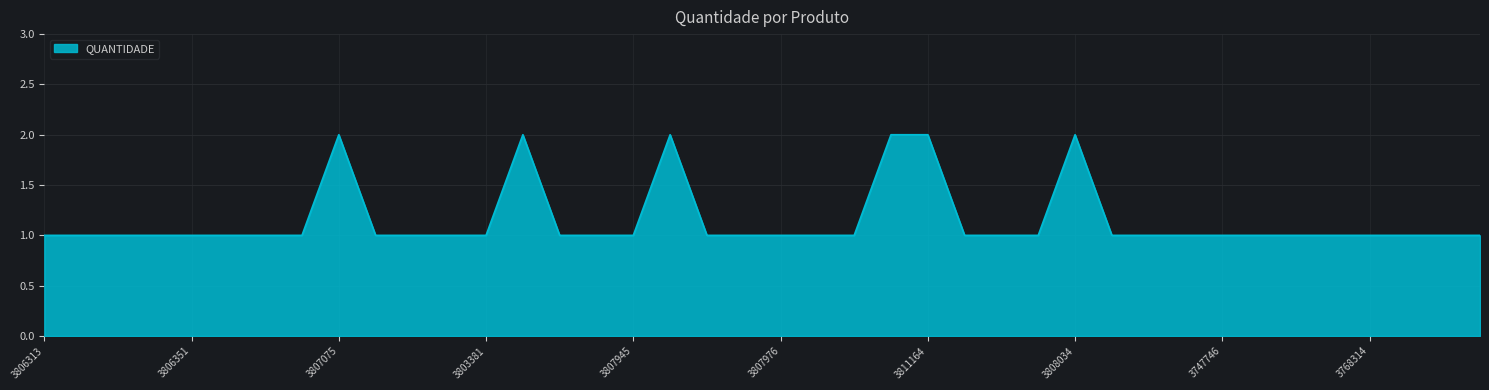

How many lines are shown in the chart?

1